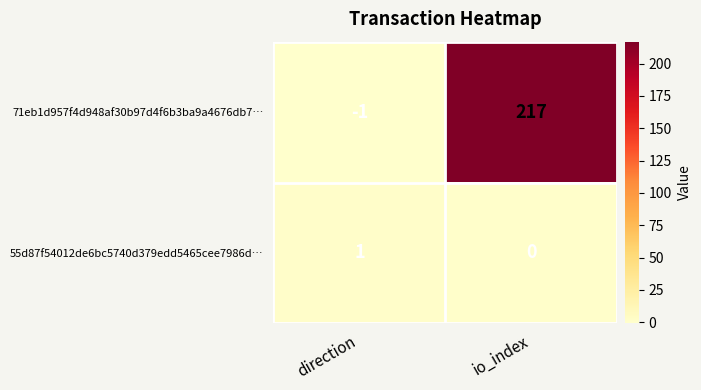

Is it true that 55d87f54012de6bc5740d379edd5465cee7986d… equals 1 at direction?

True